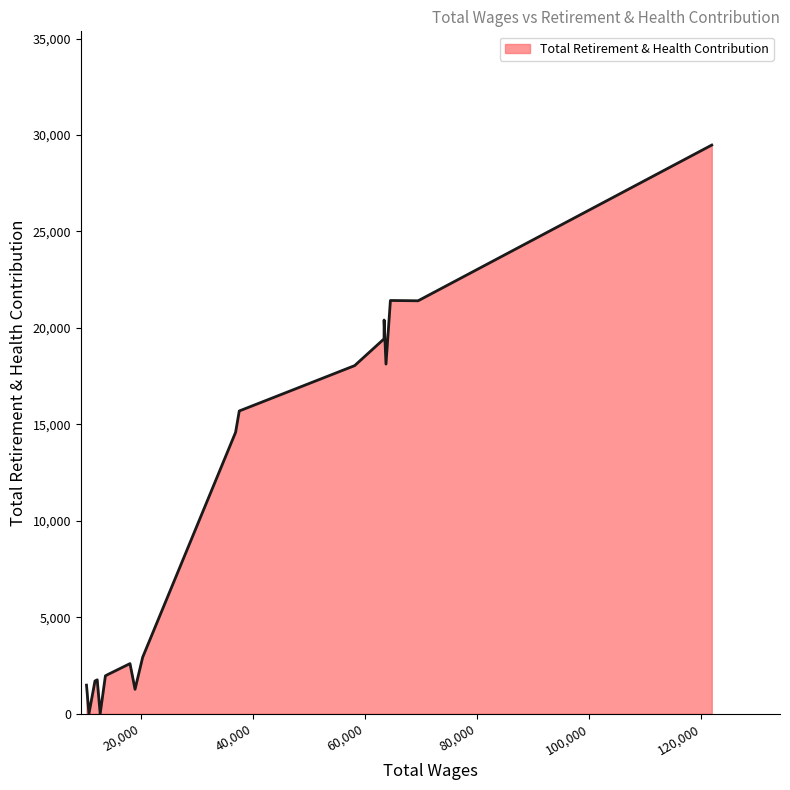

What is the maximum value shown in the chart?

29478